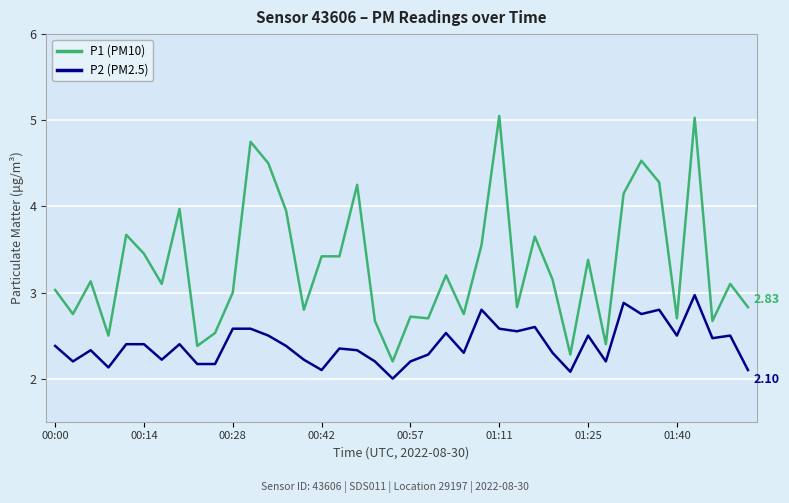

Rank the series by their average value, from highest to lowest.

P1 (PM10), P2 (PM2.5)